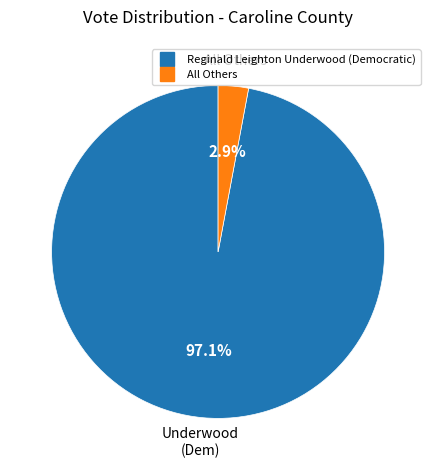

Rank the categories by value from lowest to highest.

All Others, Reginald Leighton Underwood (Democratic)